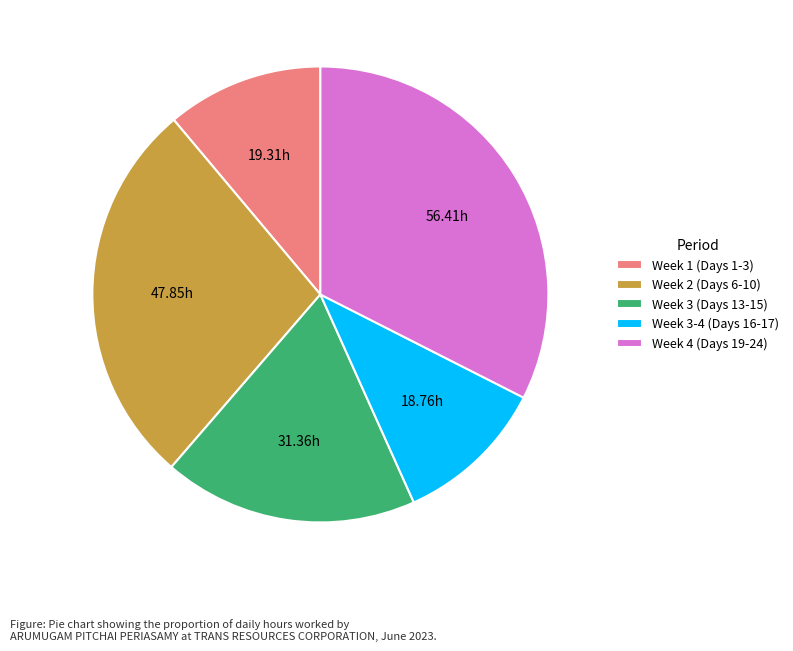

Count the number of slices in the pie.

5